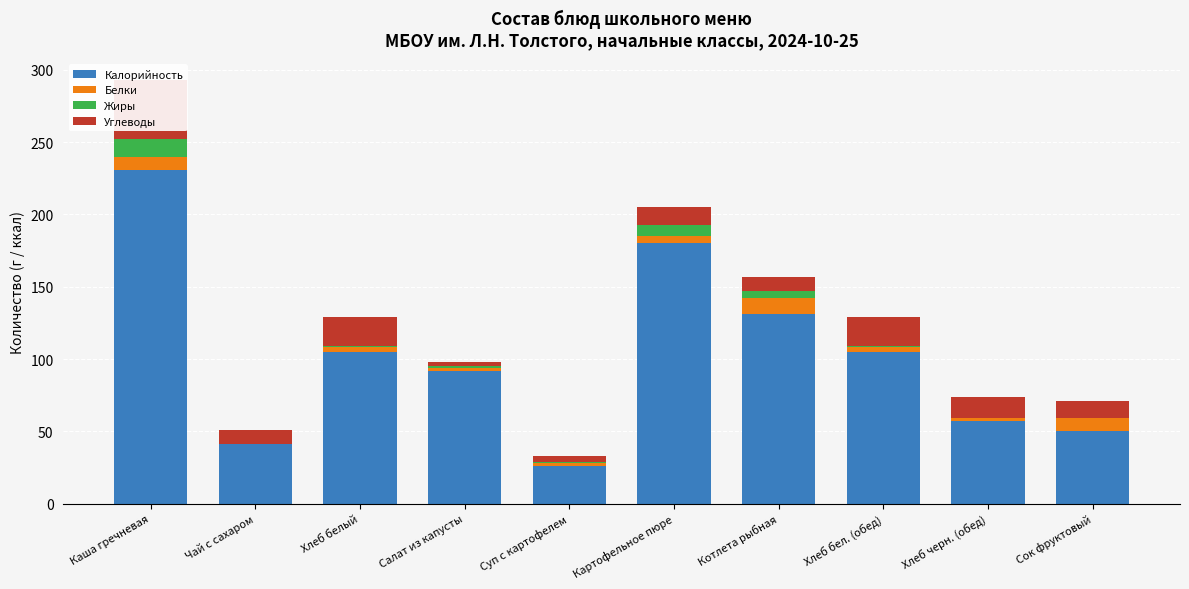

Which series has the largest total across all categories?

Калорийность